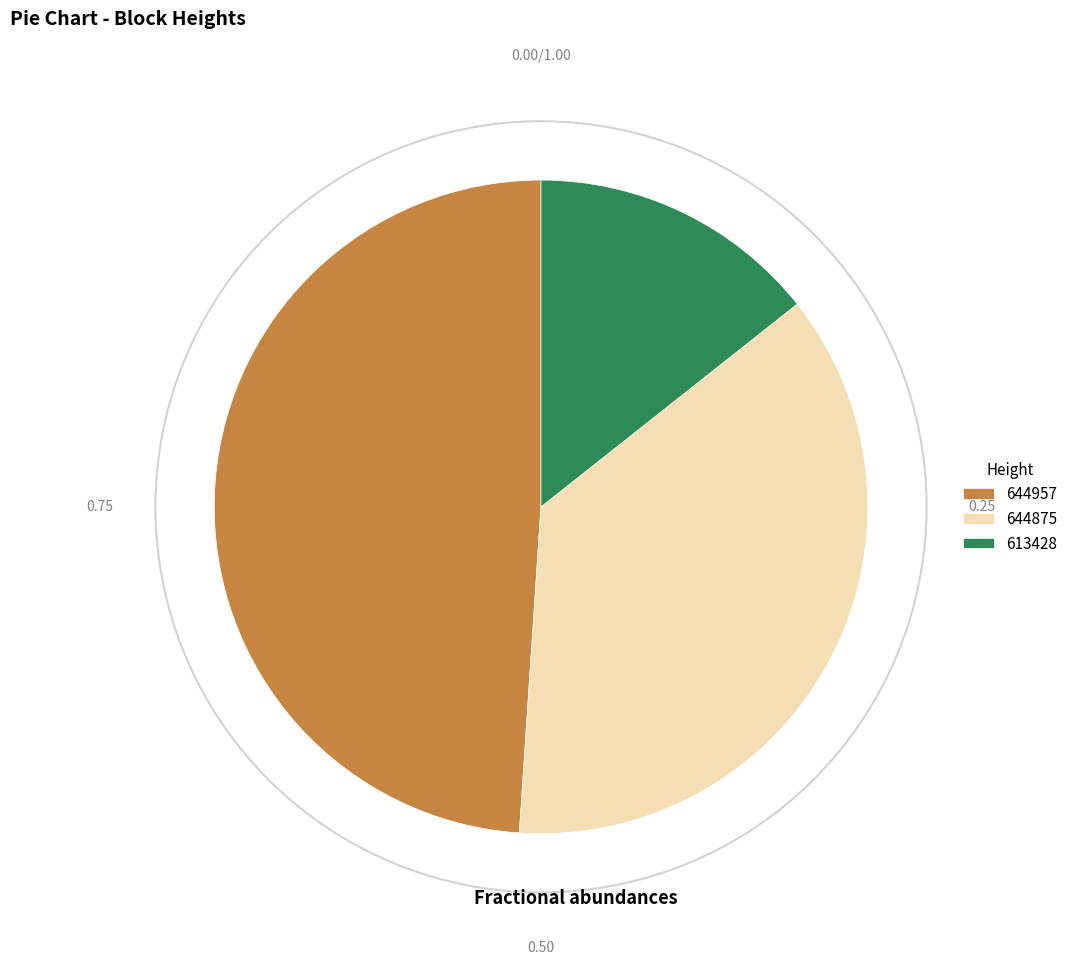

Which category has the smallest portion of the pie?

613428